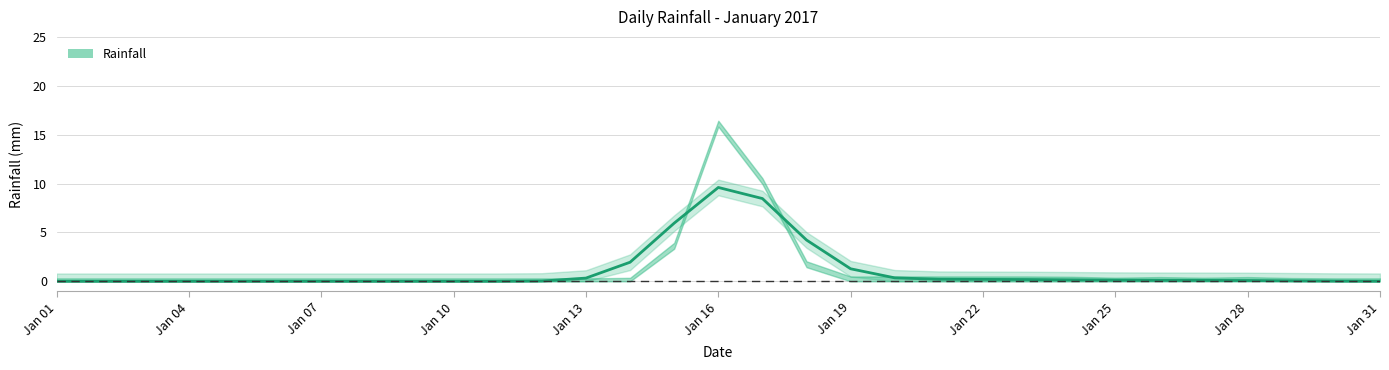

What is the average value?

1.1